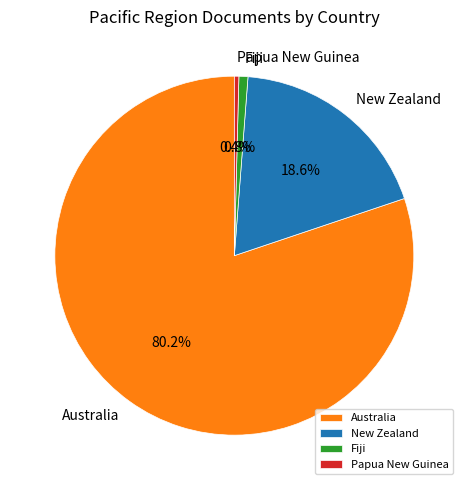

What is the largest slice in the pie chart?

Australia